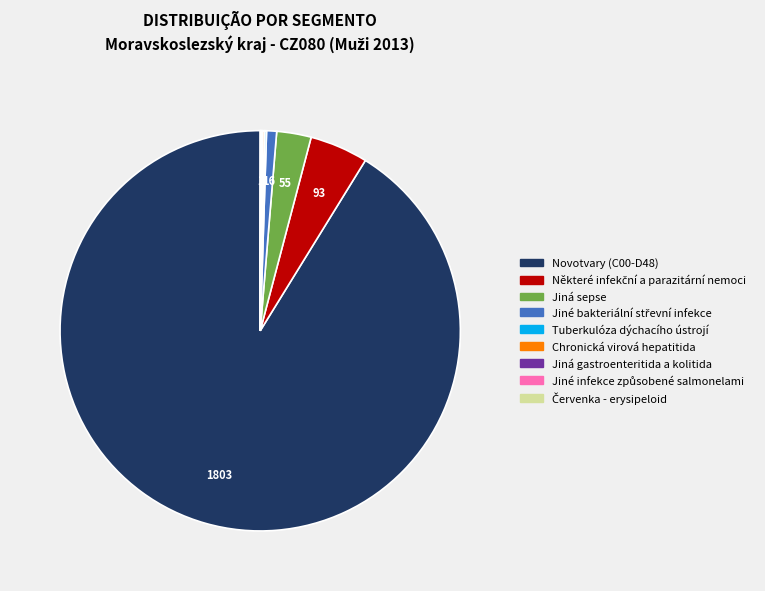

True or false: Novotvary (C00-D48) accounts for 99% of the total.

False